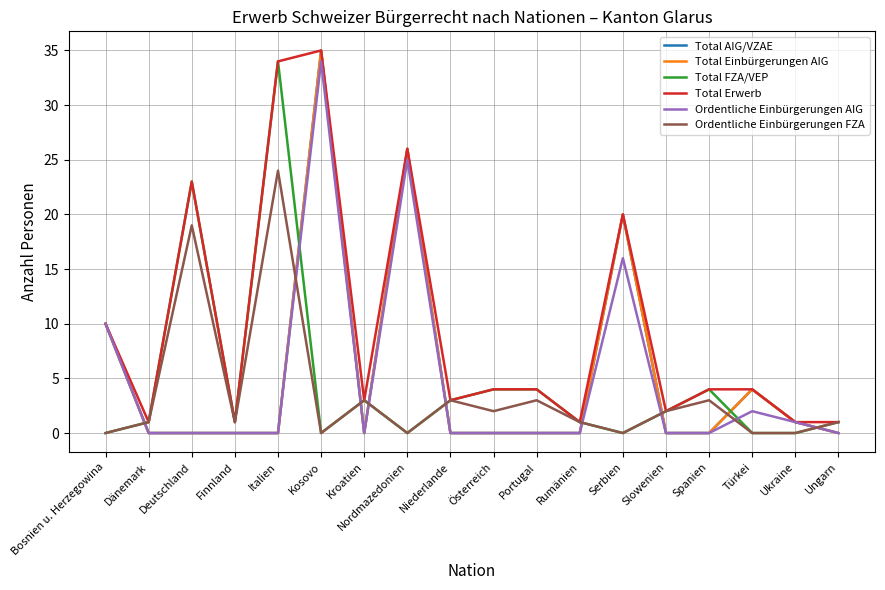

Is this an area chart (filled region under the line)?

No